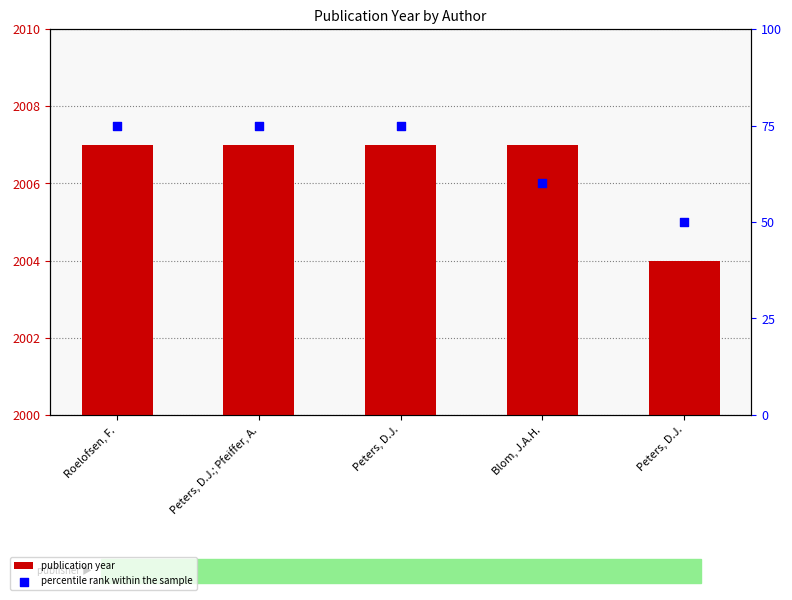

Which series reaches the minimum Y coordinate?

percentile rank within the sample